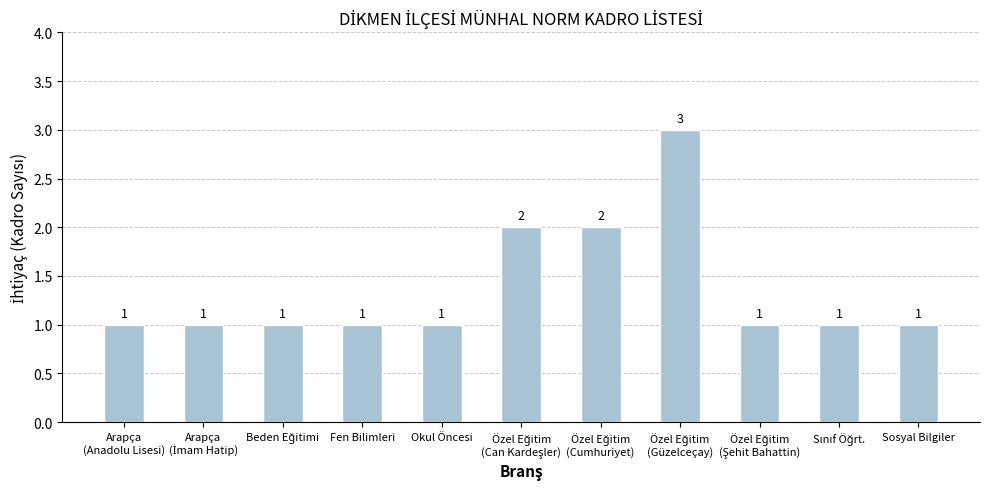

The value at Sosyal Bilgiler is 1. True or false?

True